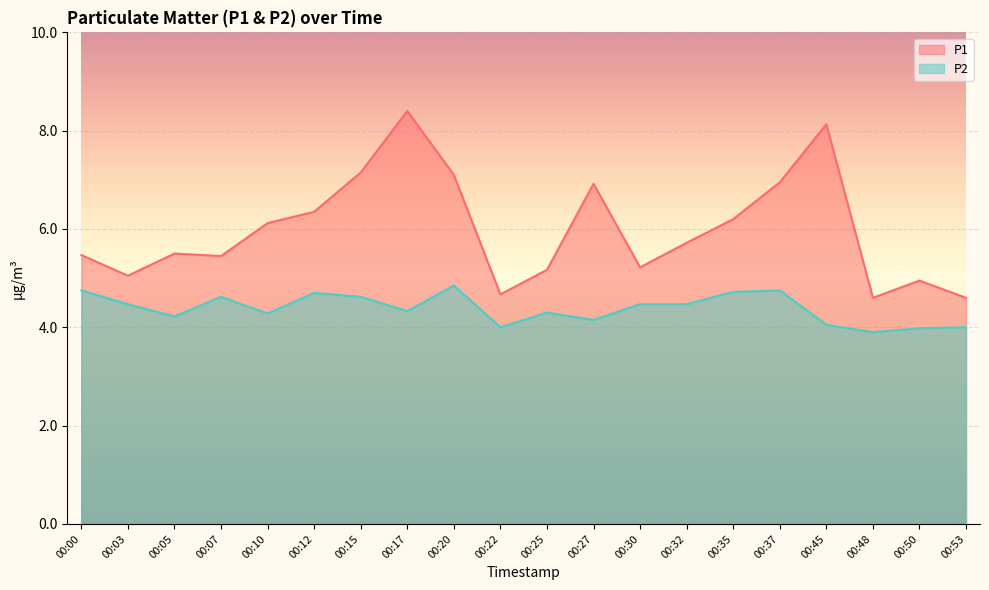

Where is the first local maximum for P2?

00:07